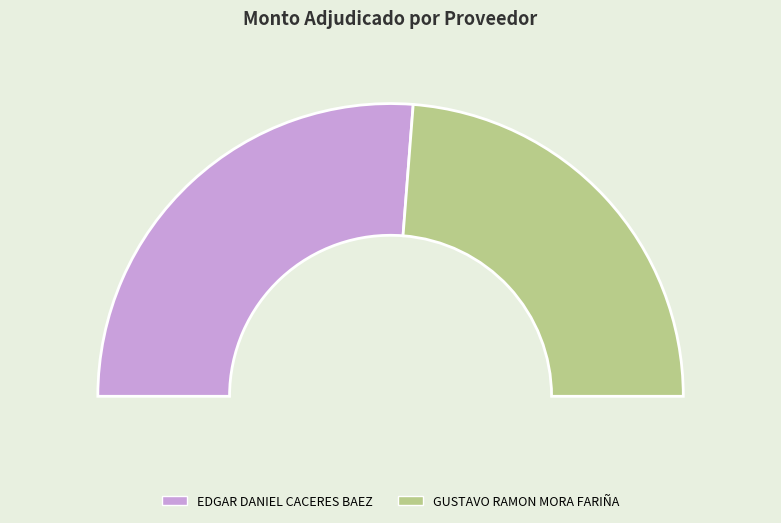

Count the number of slices in the pie.

2